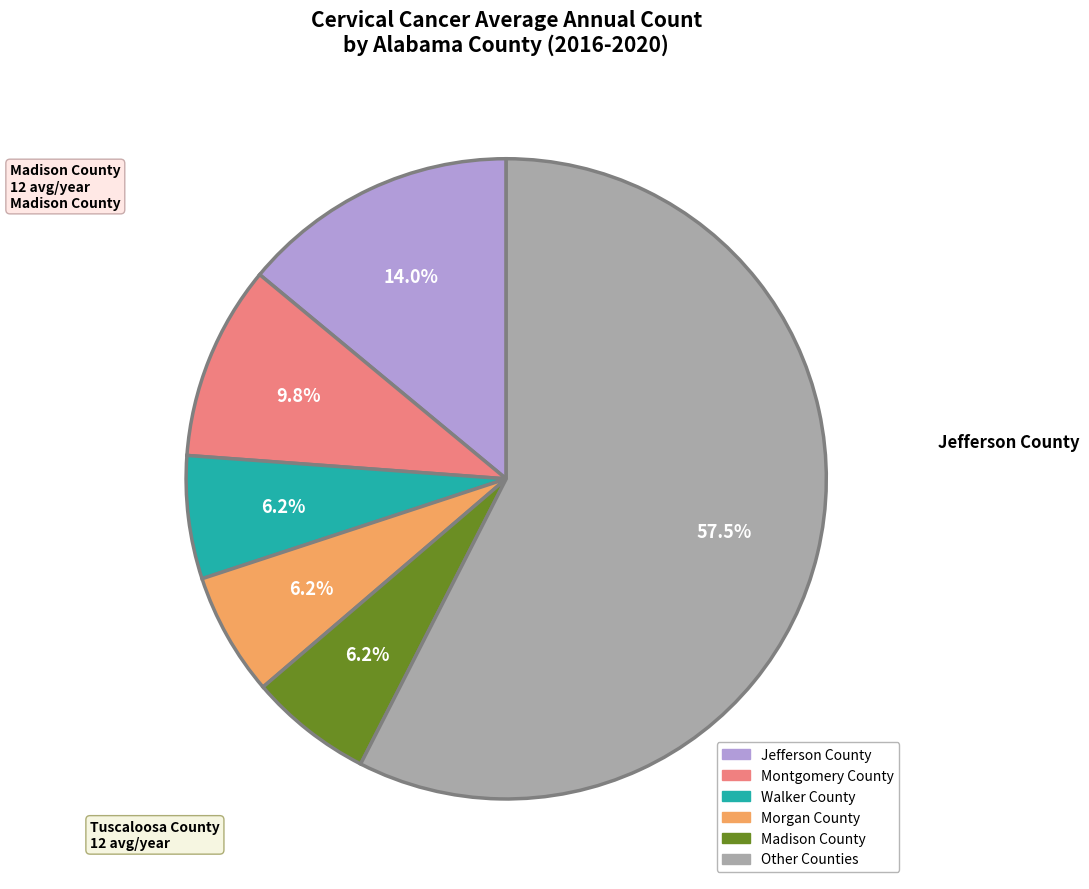

Is there any slice that represents more than half of the pie?

Yes